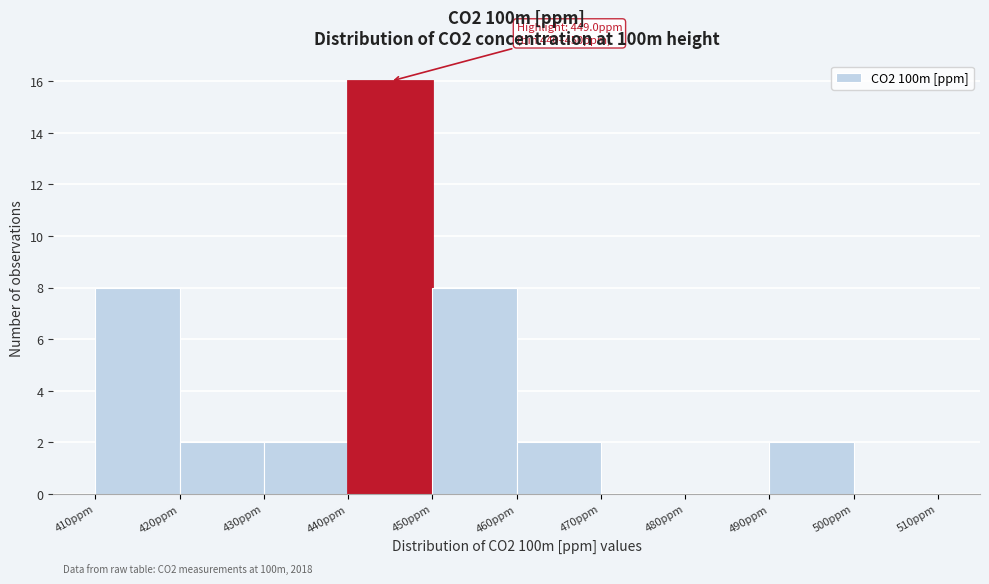

Which range on the x-axis has the tallest bar?

440 to 450